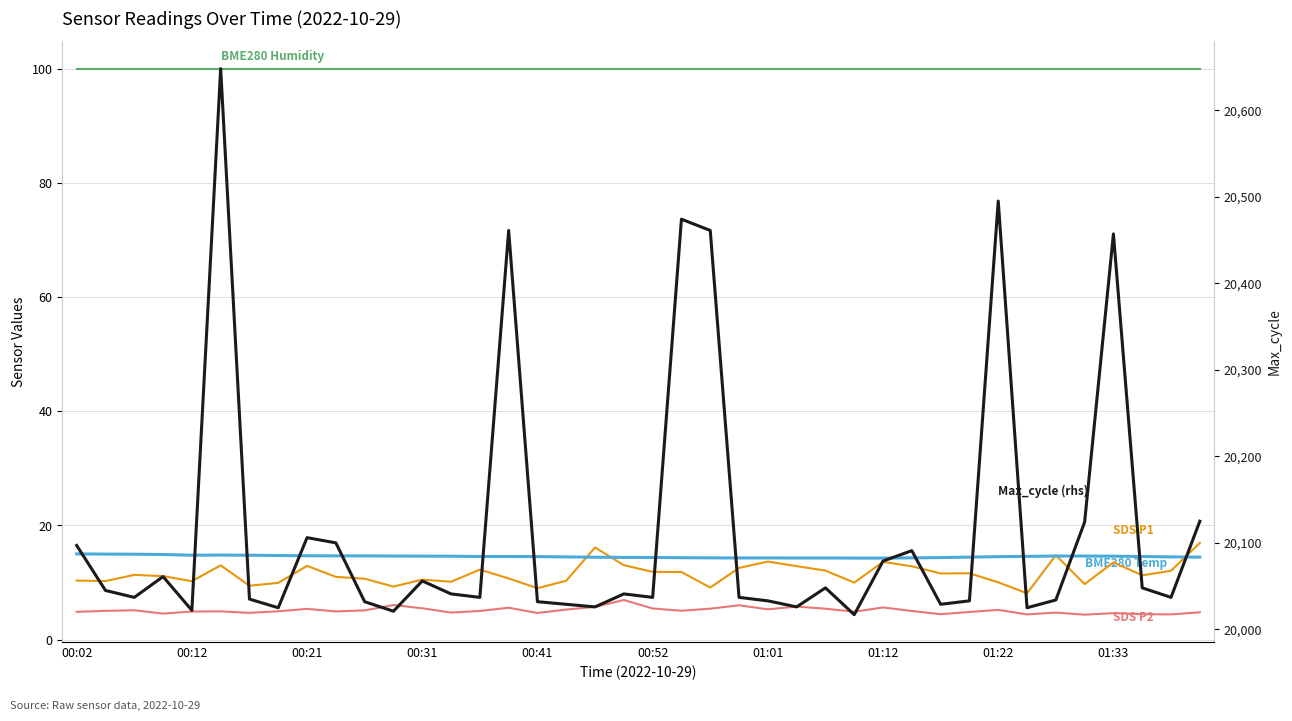

Does the chart display data point markers on the line(s)?

No